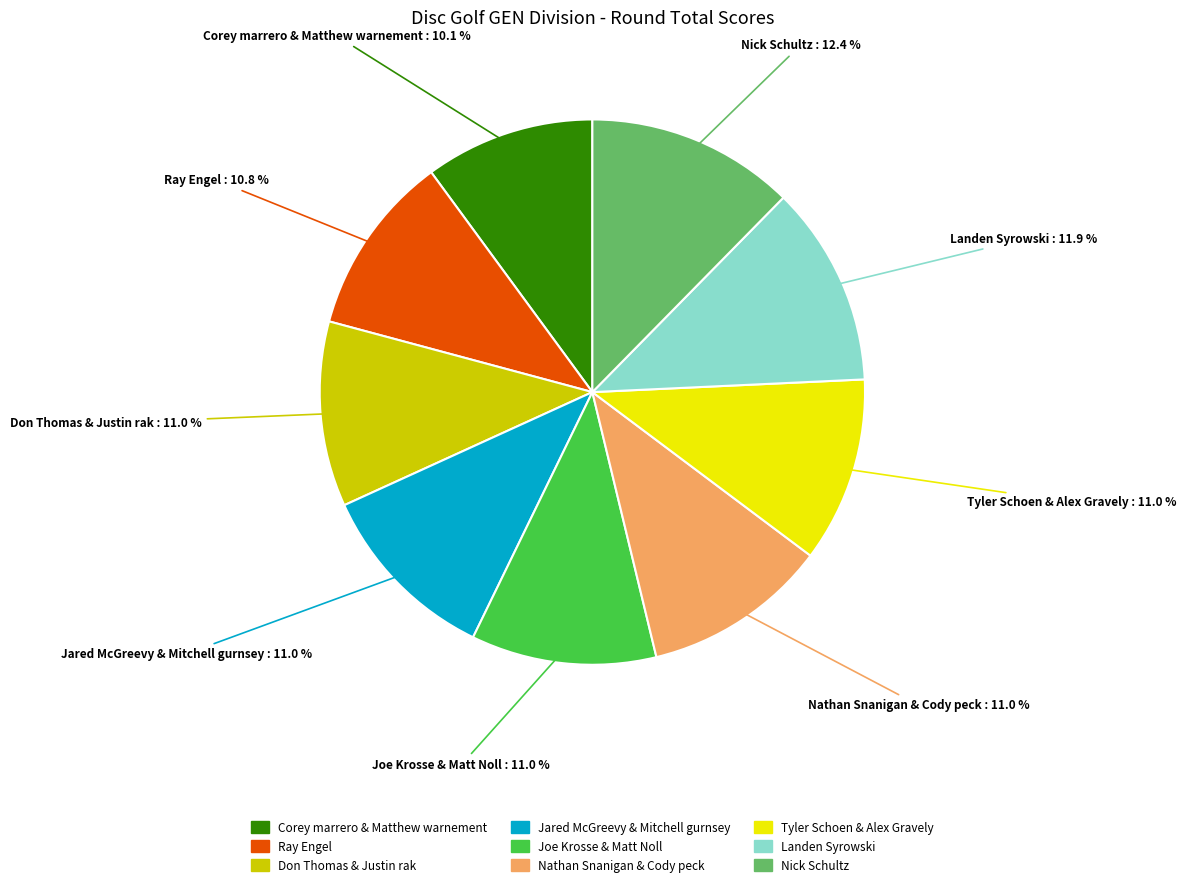

How much of the chart is everything except Tyler Schoen & Alex Gravely?

89.0%